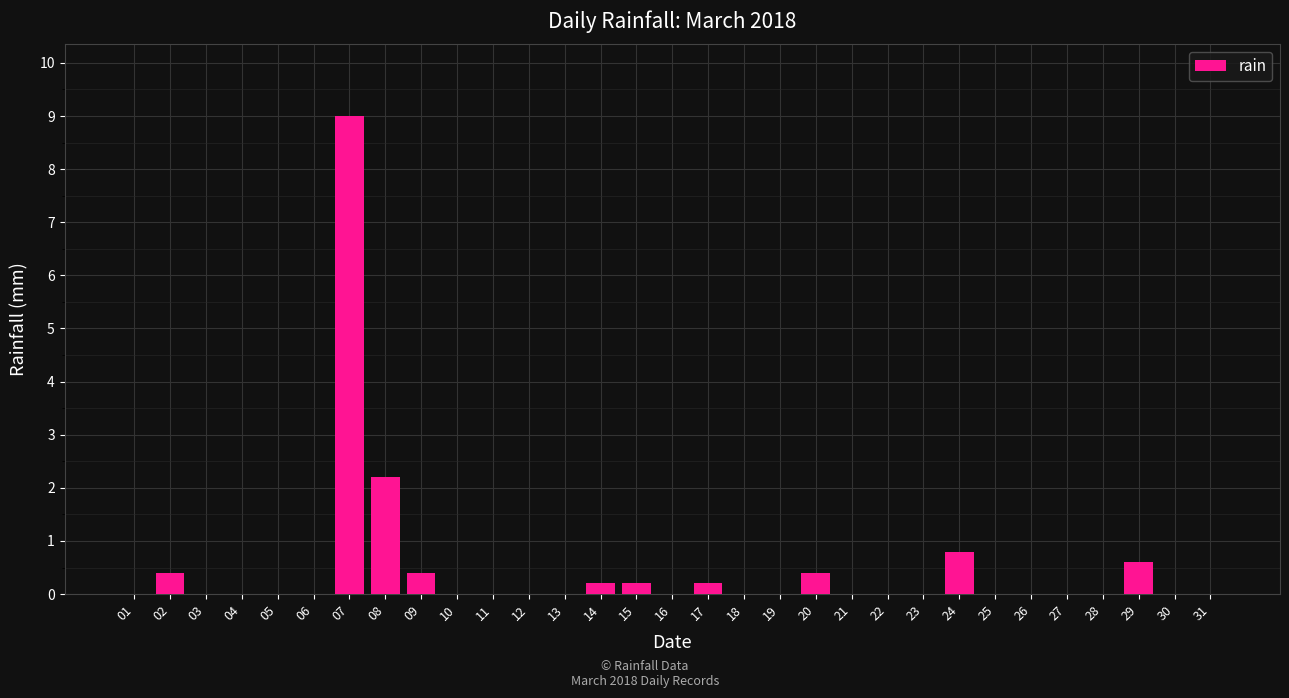

What is the change in value from 29 to 31?

-0.6